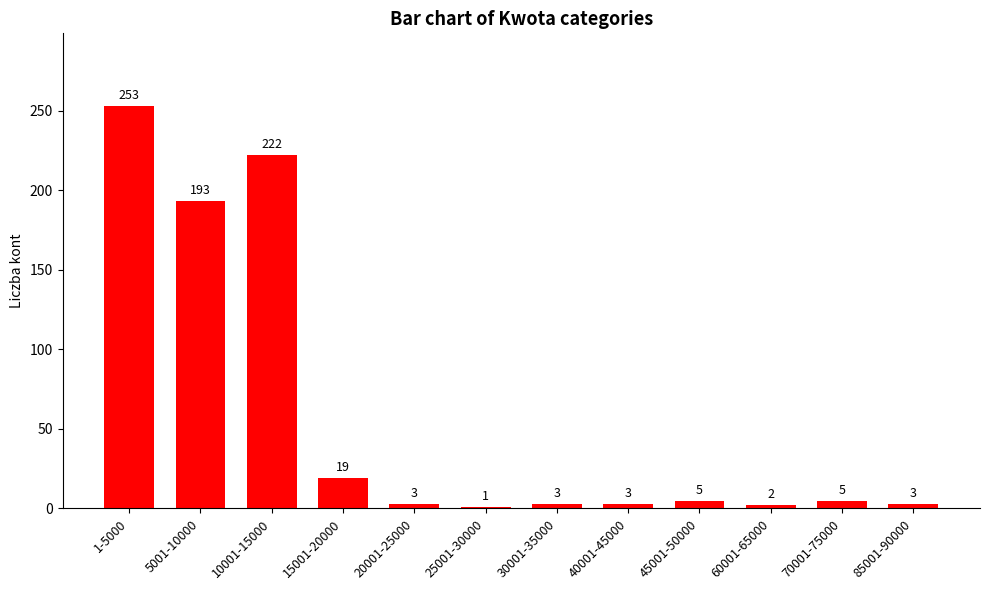

Between 40001-45000 and 10001-15000, which is larger?

10001-15000